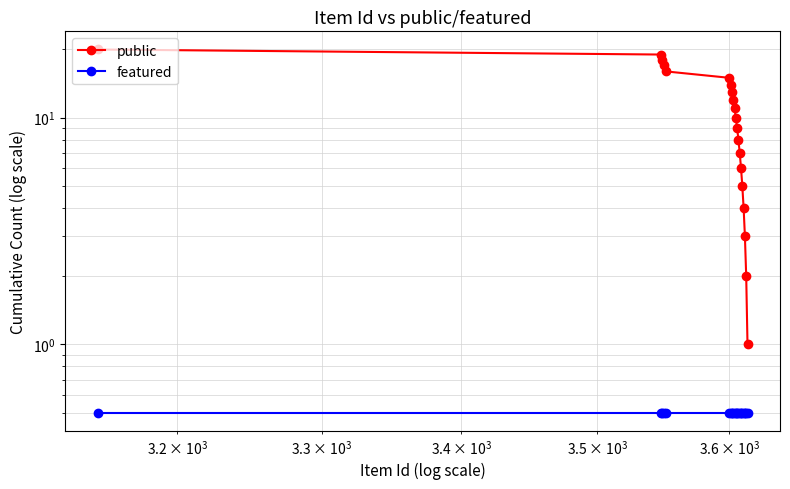

How many data points in public are less than 11?

10